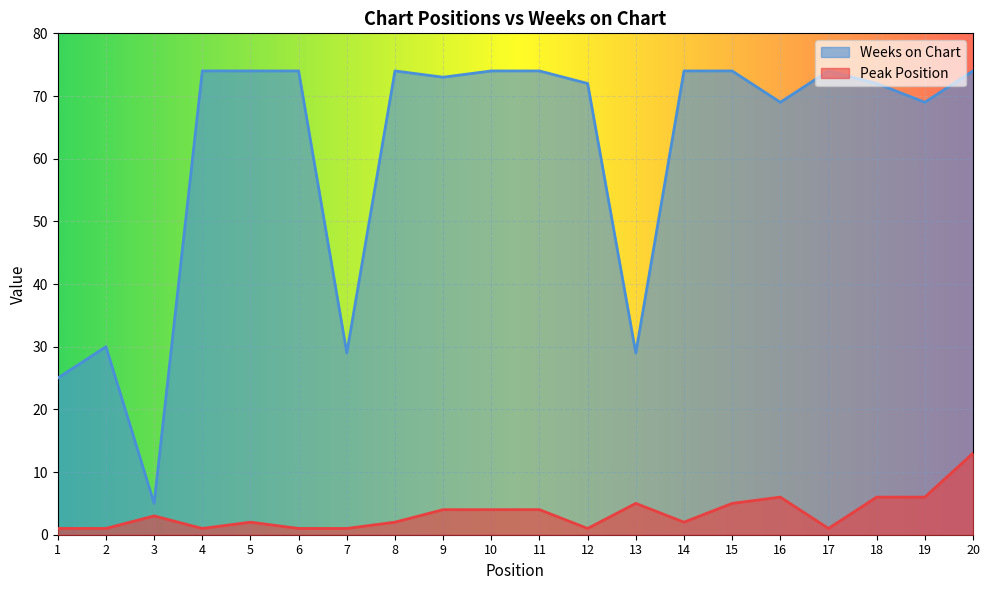

Where is the first local maximum for Peak Position?

3